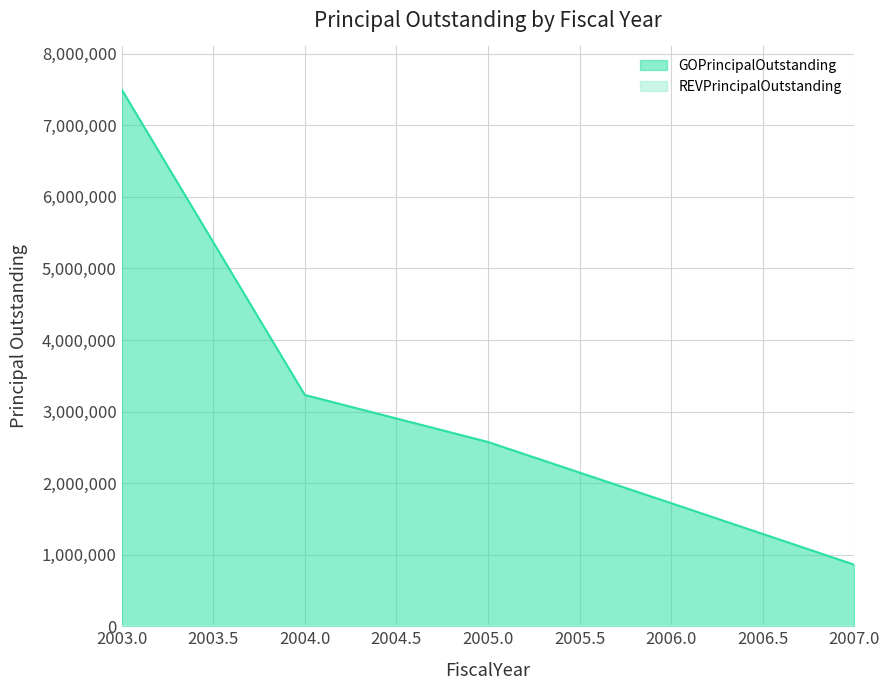

What is the difference between the maximum and minimum values?

6641735.6